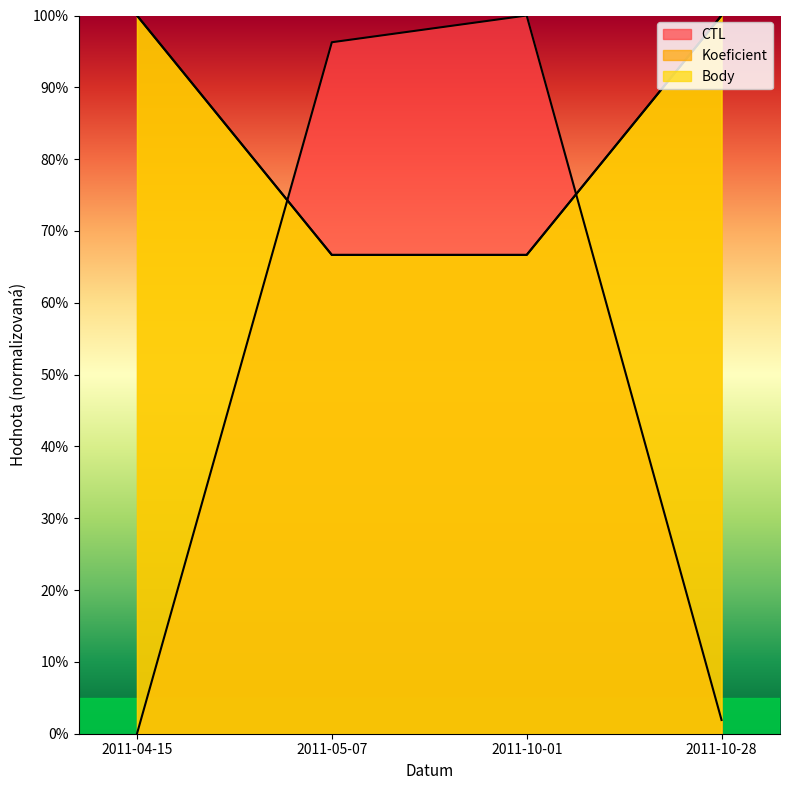

What is the average value of the Koeficient series?

83.3